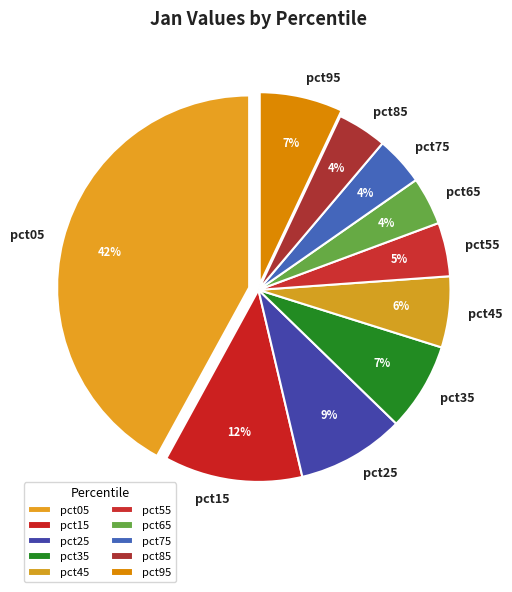

Count the number of slices in the pie.

10